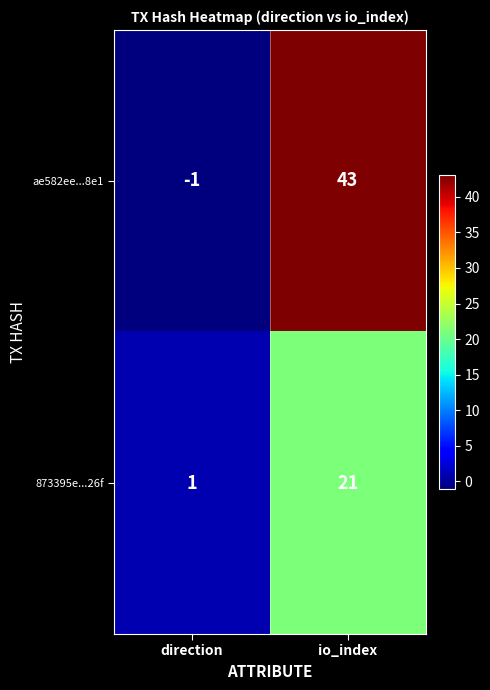

Which series changed the most between direction and io_index?

ae582ee...8e1